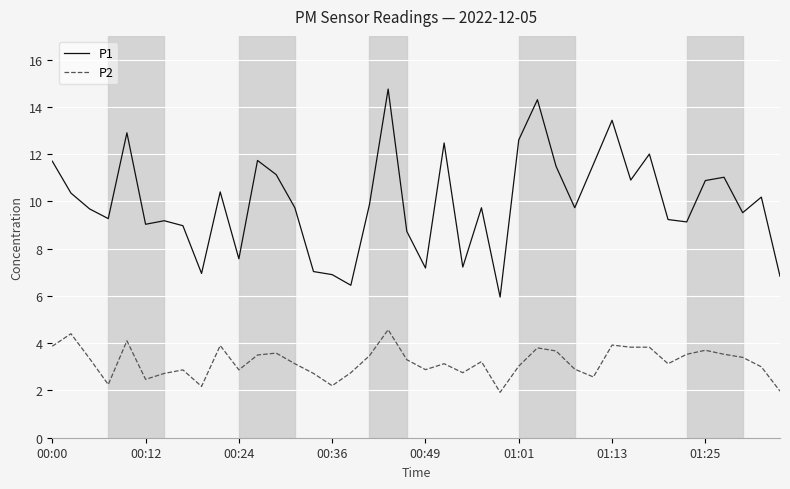

In P1, how many points are higher than both neighbors (excluding endpoints)?

12